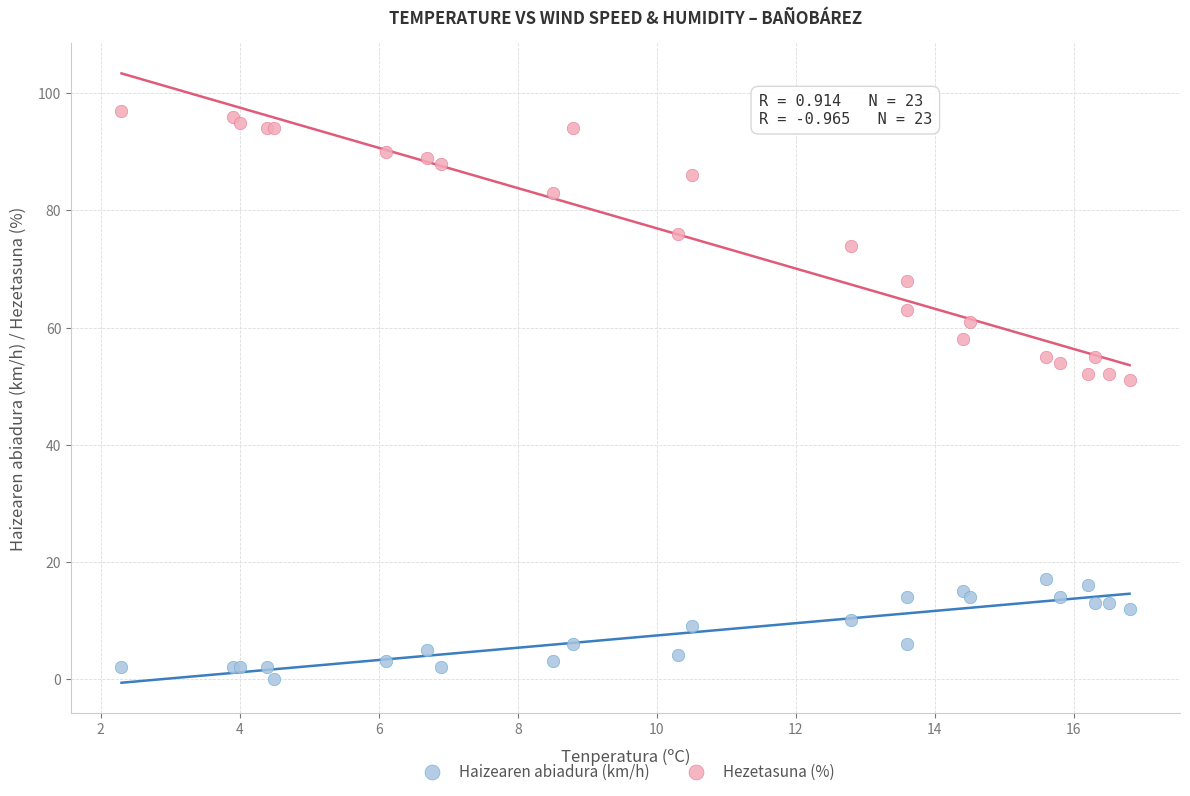

Which series has the largest Y range (max minus min)?

Hezetasuna (%)